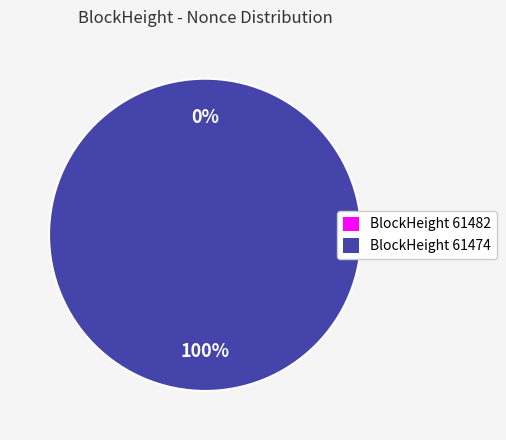

What is the total percentage of 61482 and 61474?

100.0%